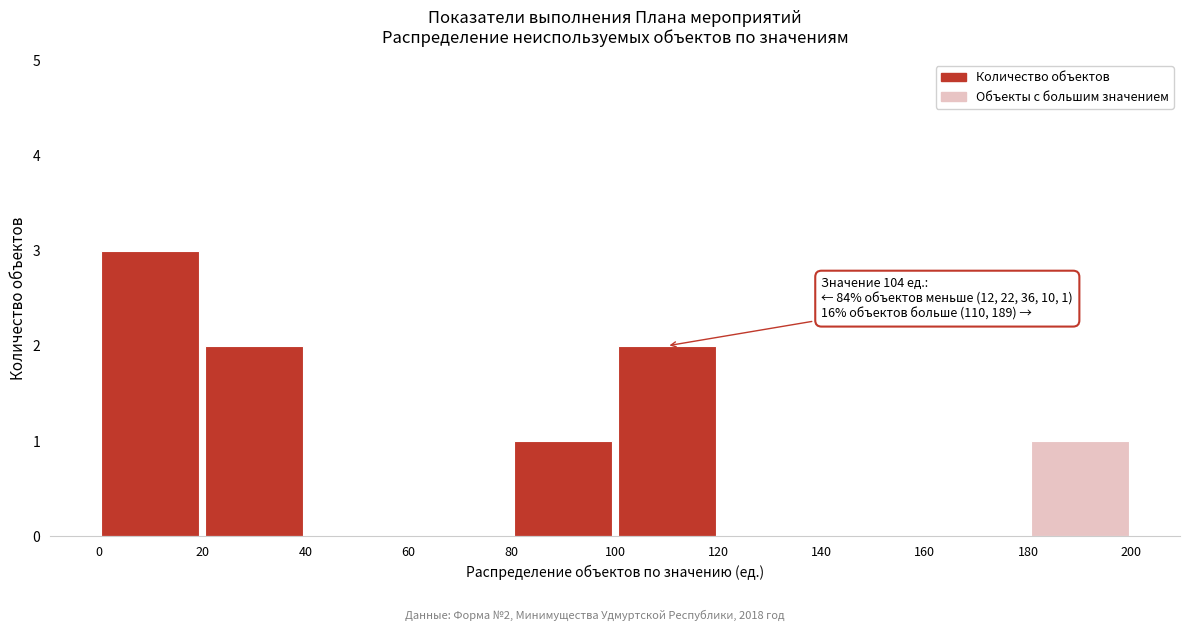

Which range on the x-axis has the tallest bar?

0 to 20